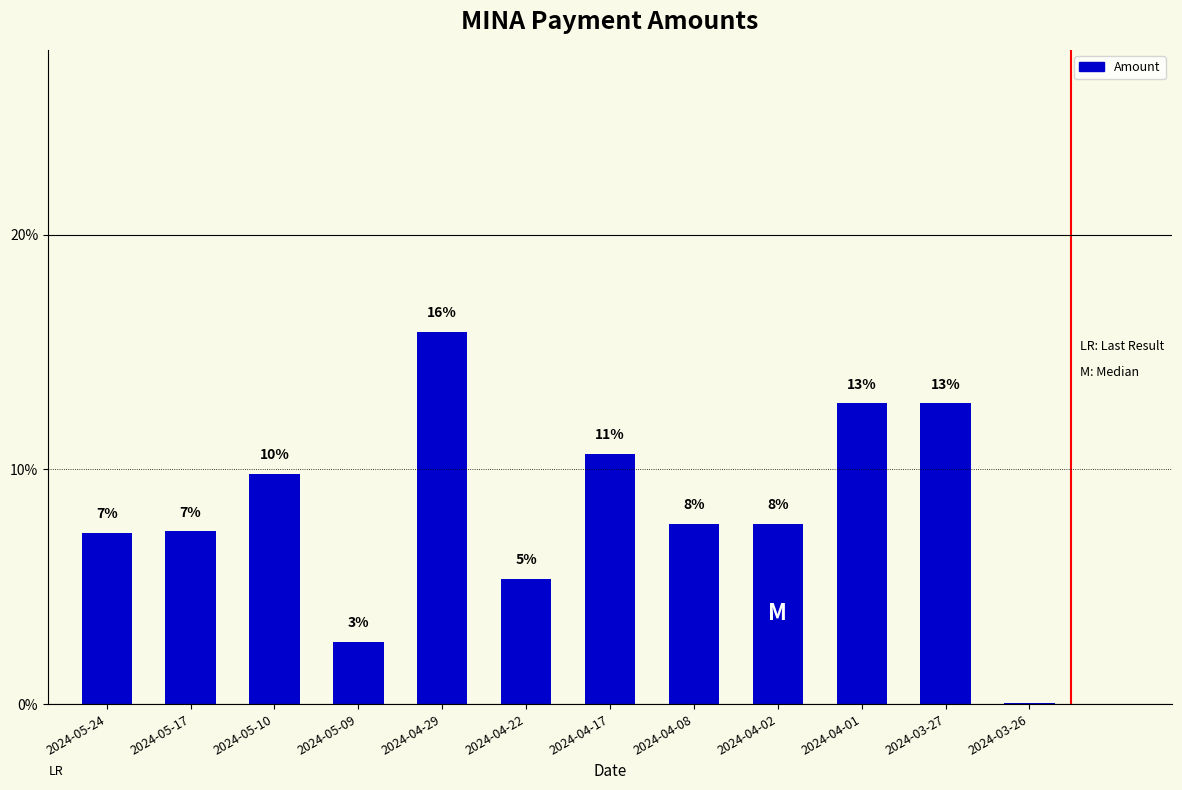

What is the value of the 8th bar from the left?

7.7